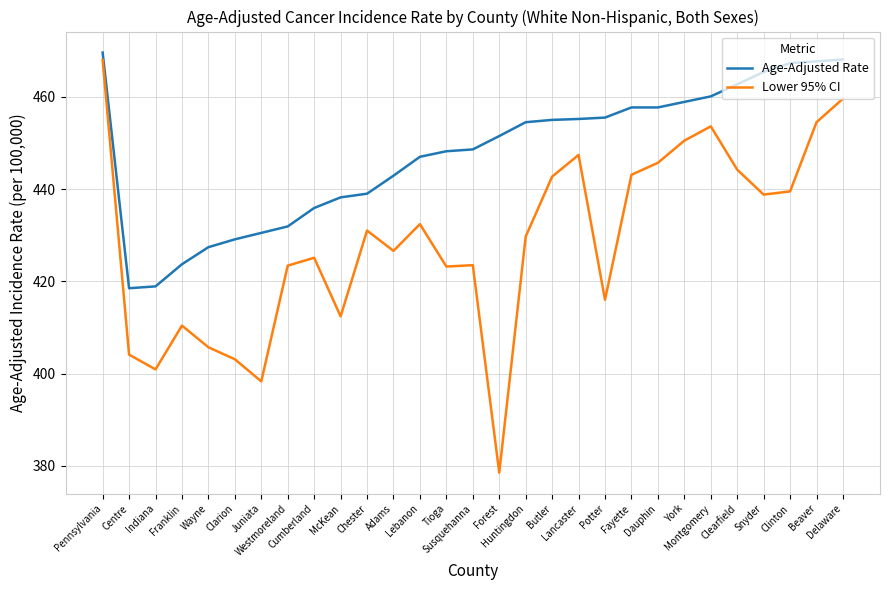

What is the total value across all series at Centre?

822.6